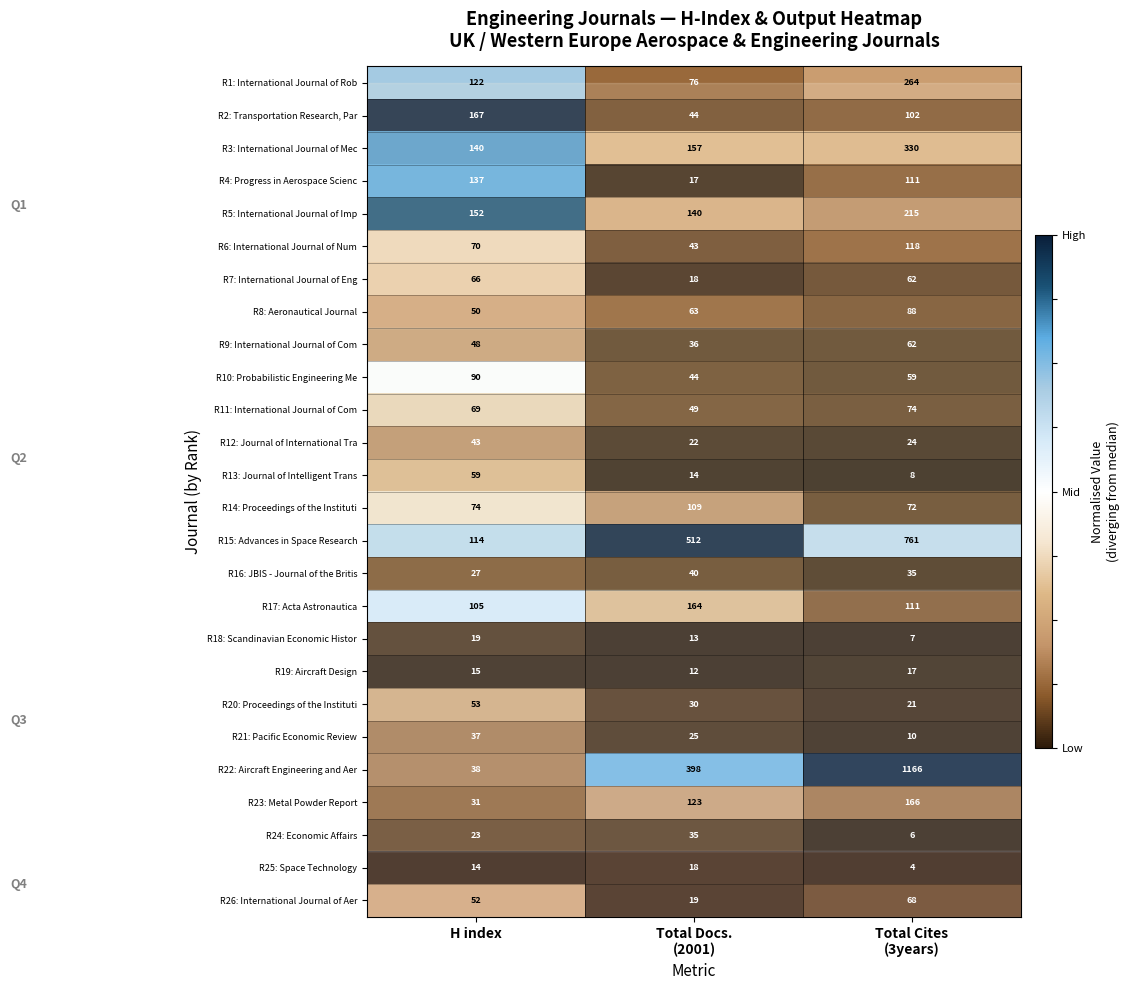

Is it true that R22: Aircraft Engineering and Aer equals 38 at H index?

True